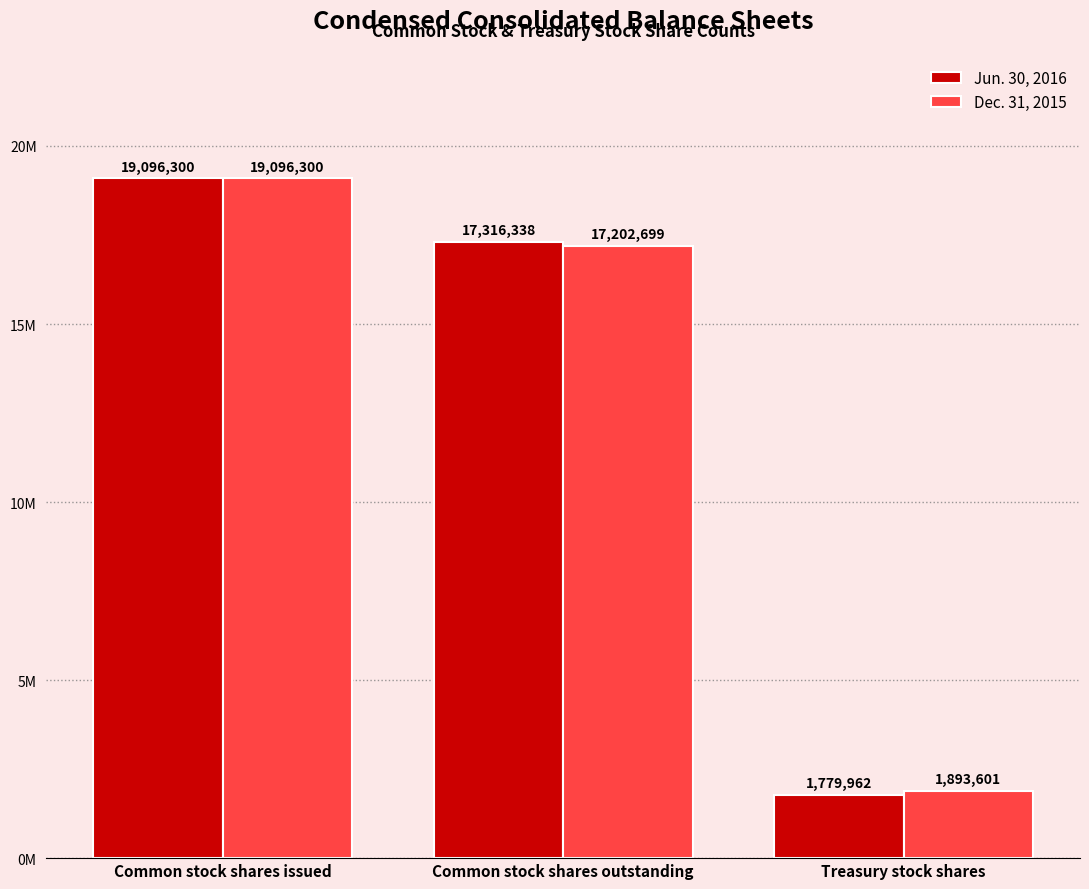

What are all the series names shown in the legend?

Jun. 30, 2016, Dec. 31, 2015